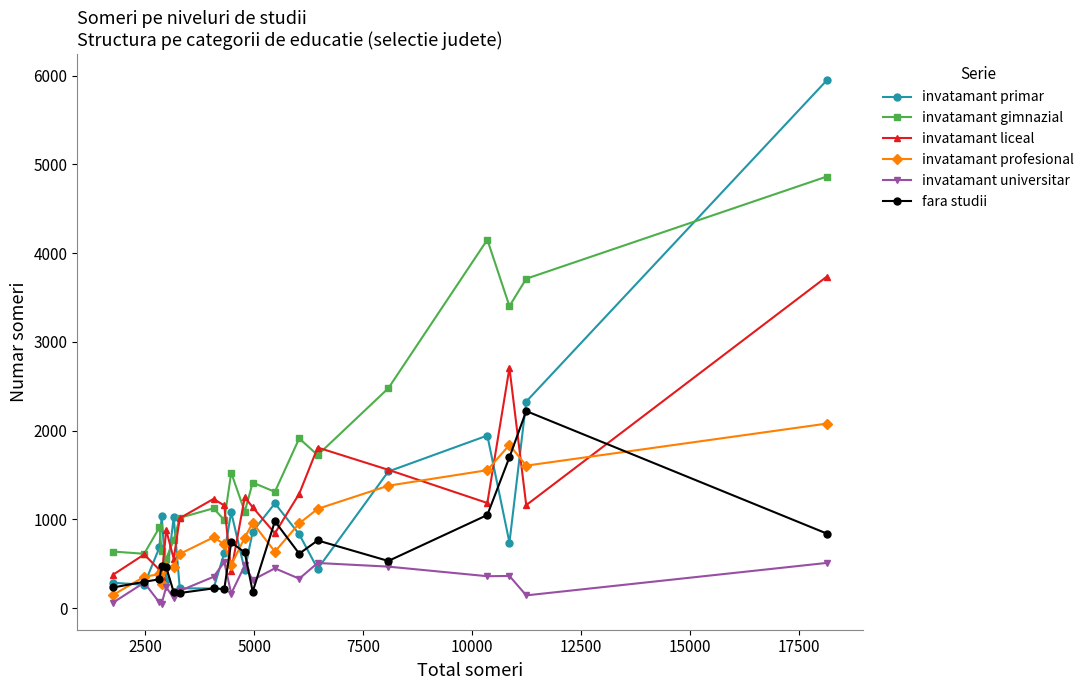

Which series has the widest spread of values?

invatamant primar